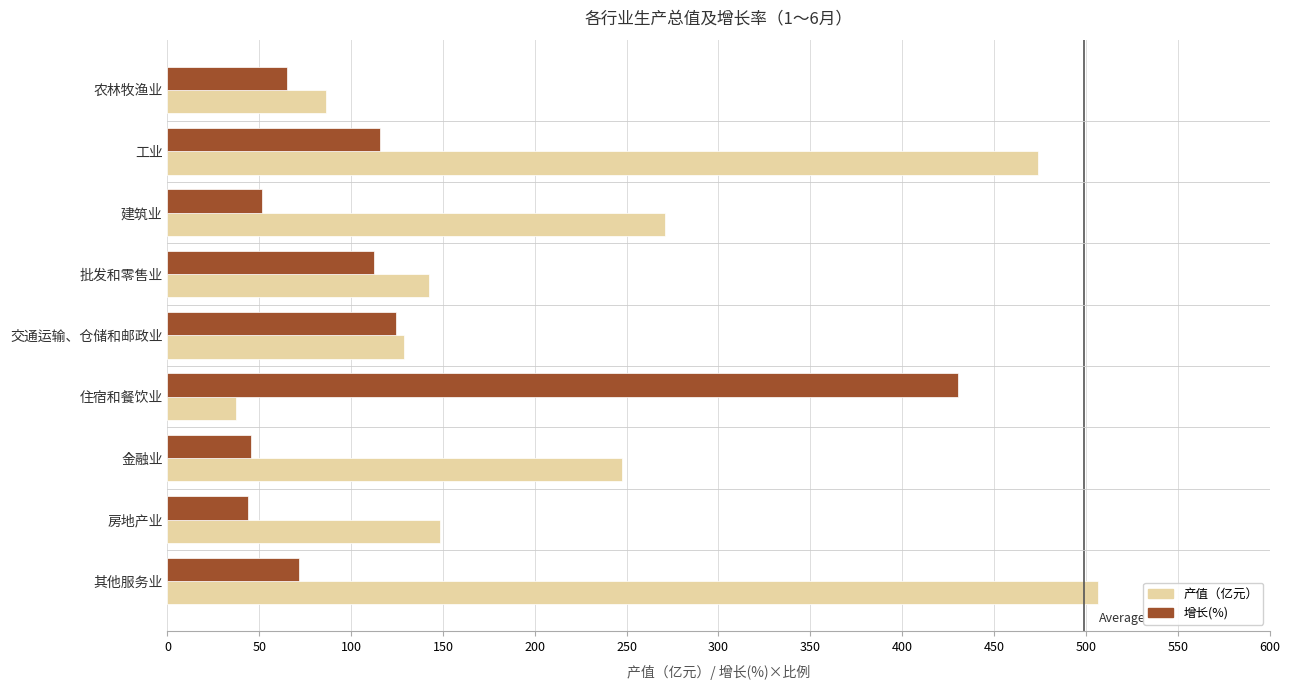

Rank the series by their maximum value, from lowest to highest.

增长(%), 产值（亿元）